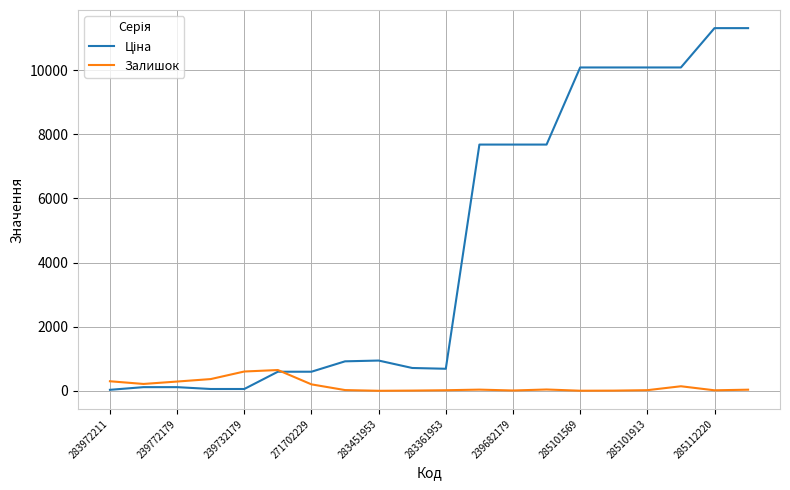

What is the highest value of the Залишок series?

649.0